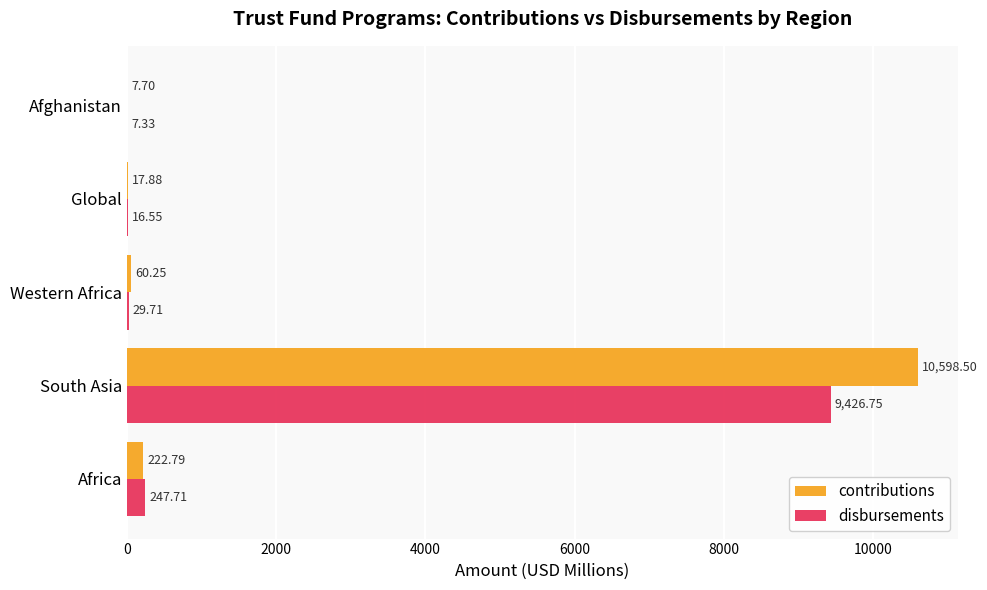

Between Global and Afghanistan, which series saw the biggest shift?

contributions